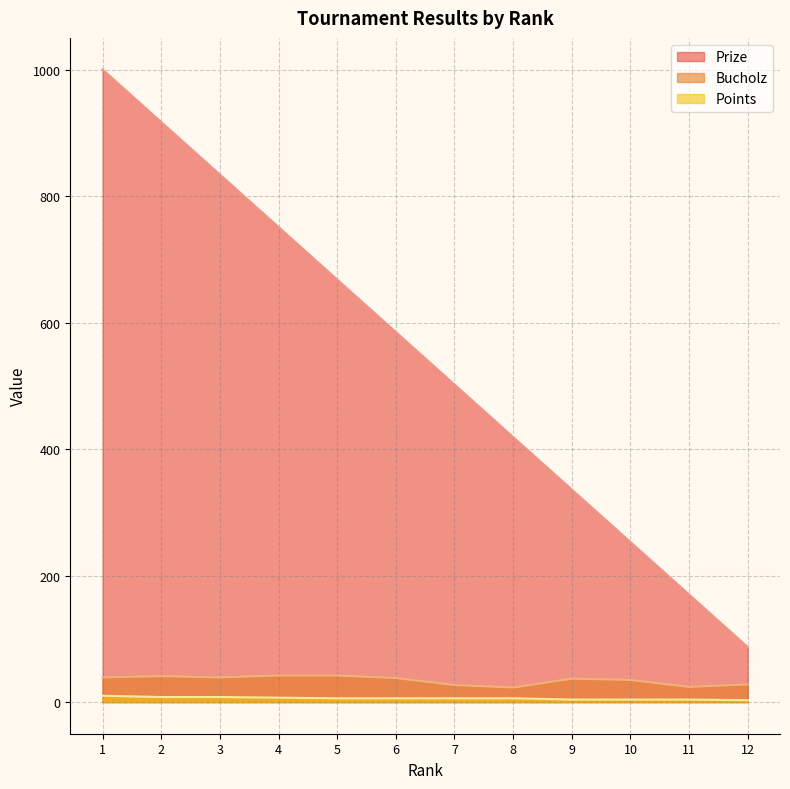

How many lines are shown in the chart?

3